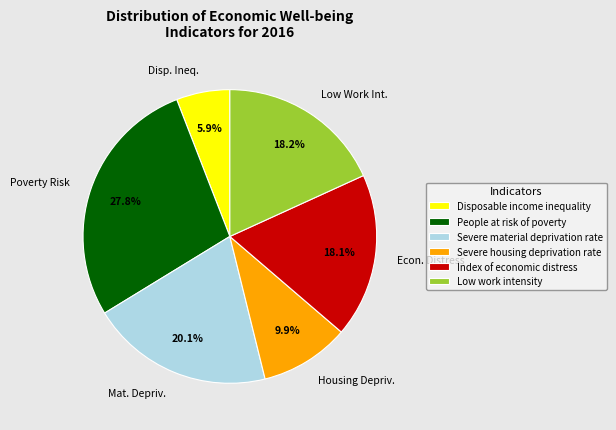

Is there any slice that represents more than half of the pie?

No